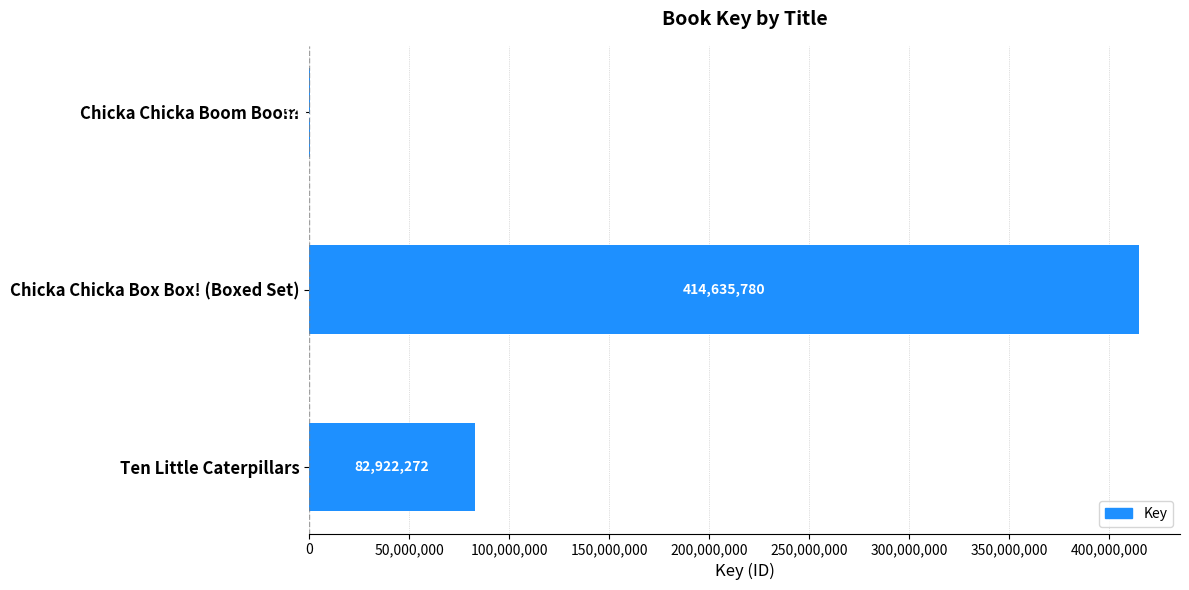

At which label is the value closest to 207480214?

Ten Little Caterpillars